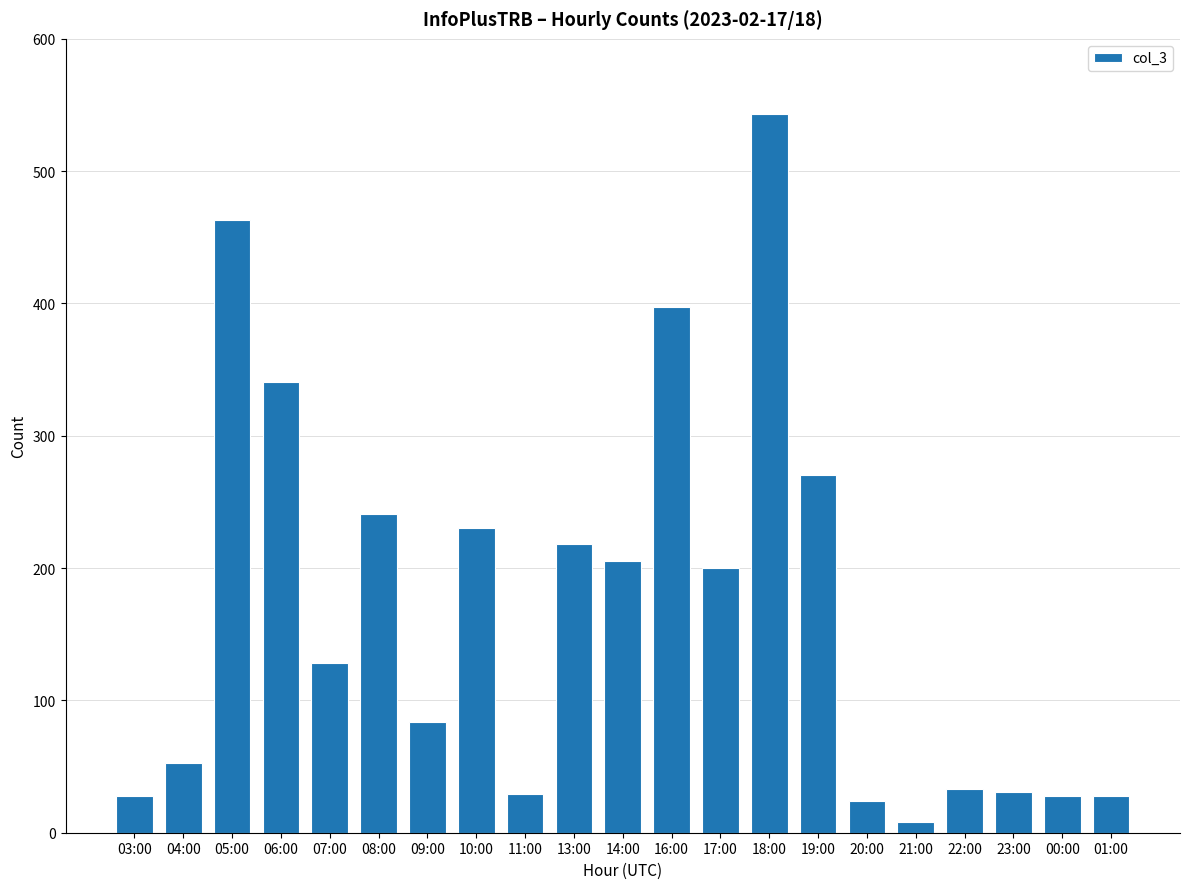

What is the smallest value displayed?

8